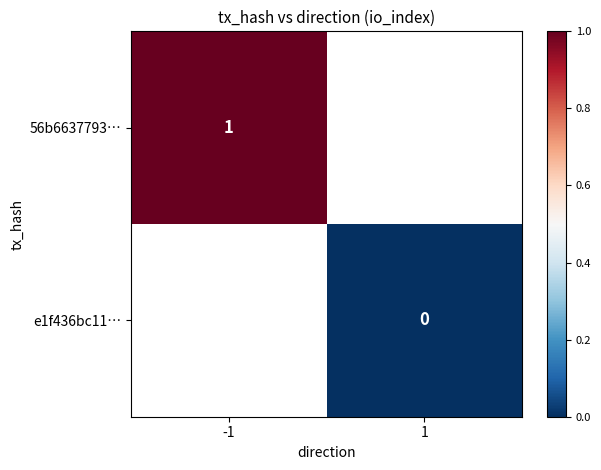

Is it true that 56b6637793… equals 1.5 at -1?

False